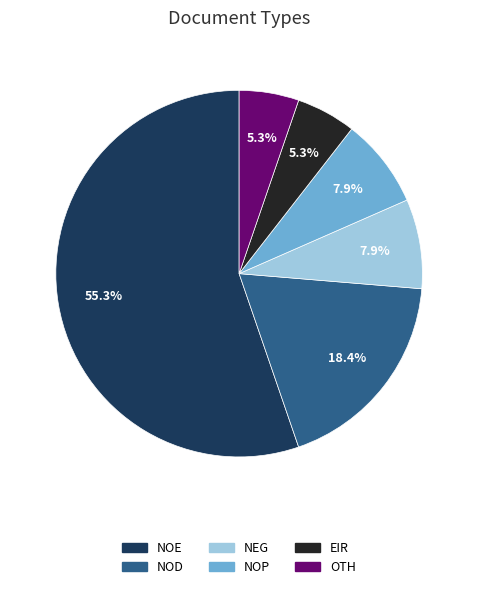

Combined, what portion of the pie is EIR and NOP?

13.2%